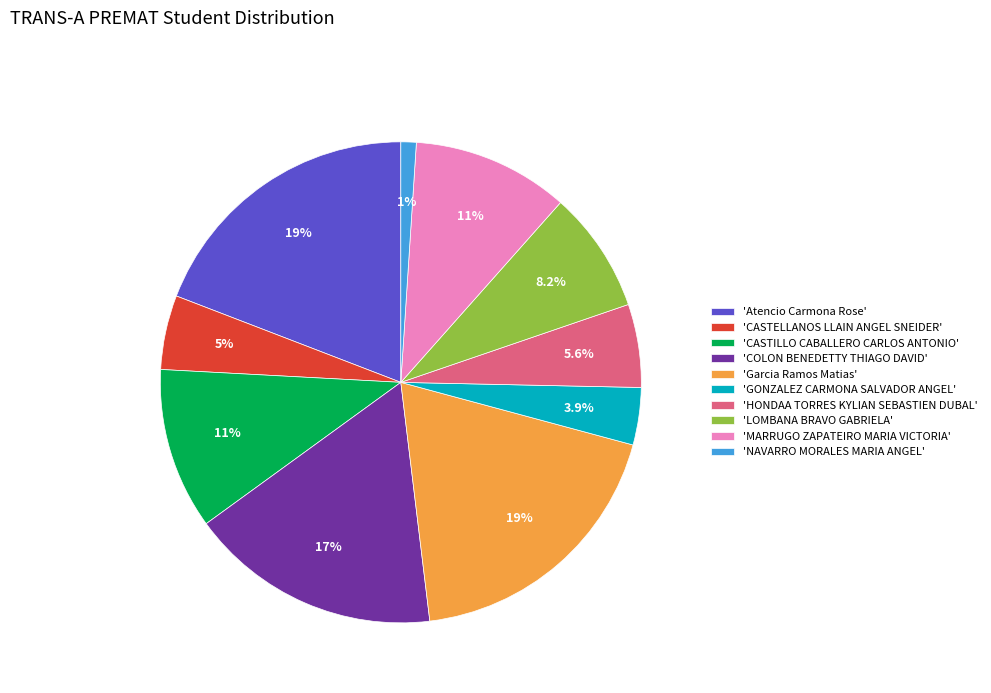

What is the smallest slice in the pie chart?

'NAVARRO MORALES MARIA ANGEL'